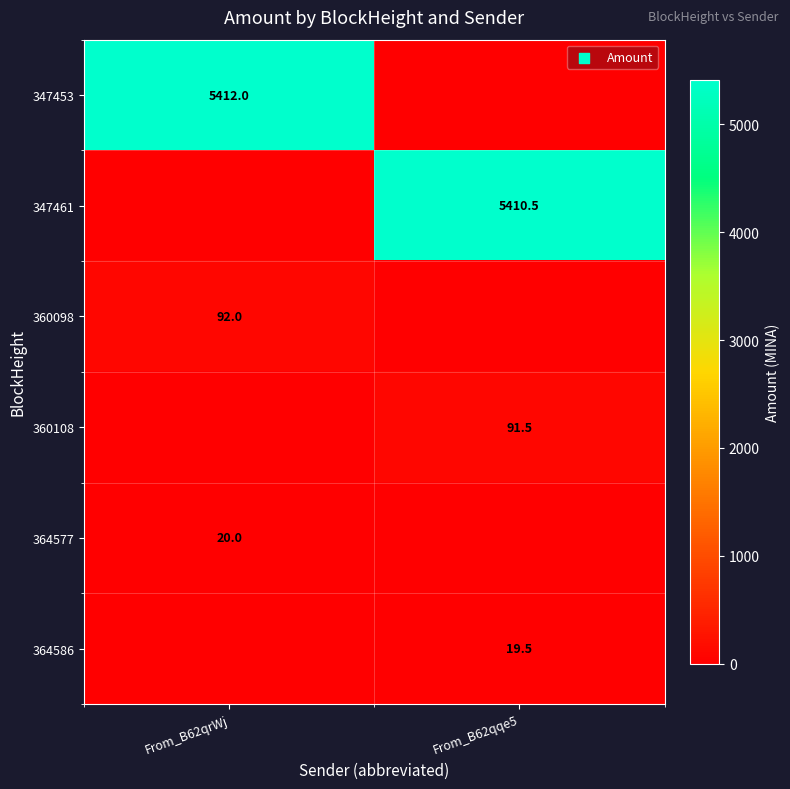

Is it true that 364586 equals 19.5 at From_B62qqe5?

True